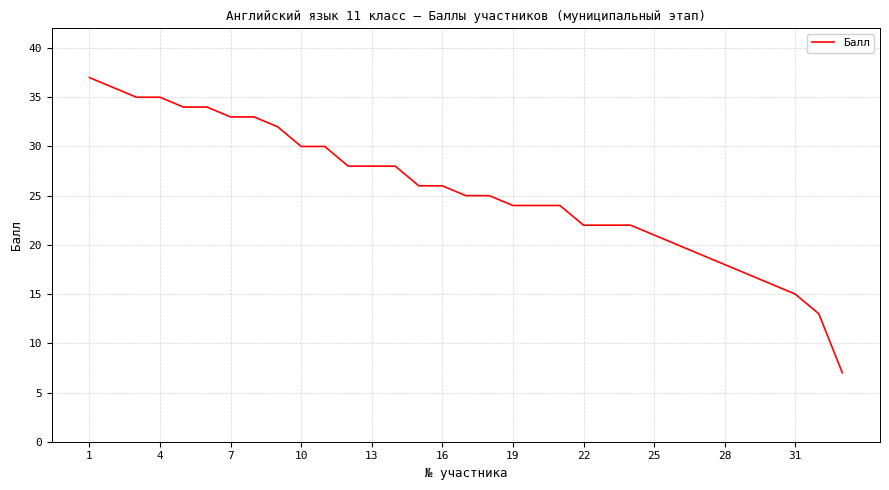

What is the difference between the maximum and minimum values?

30